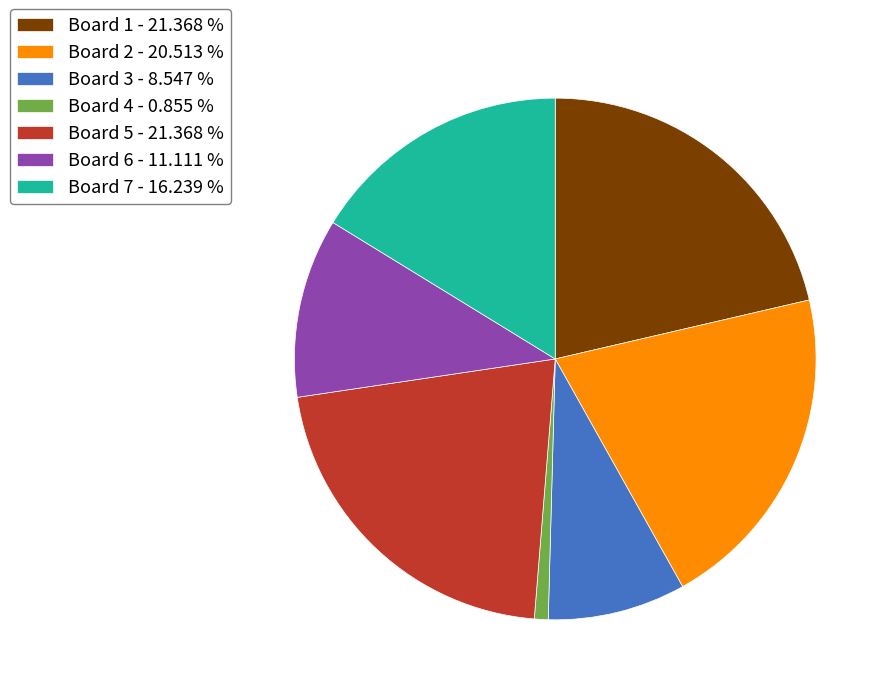

Between Board 3 - 8.547 % and Board 5 - 21.368 %, which is larger?

Board 5 - 21.368 %